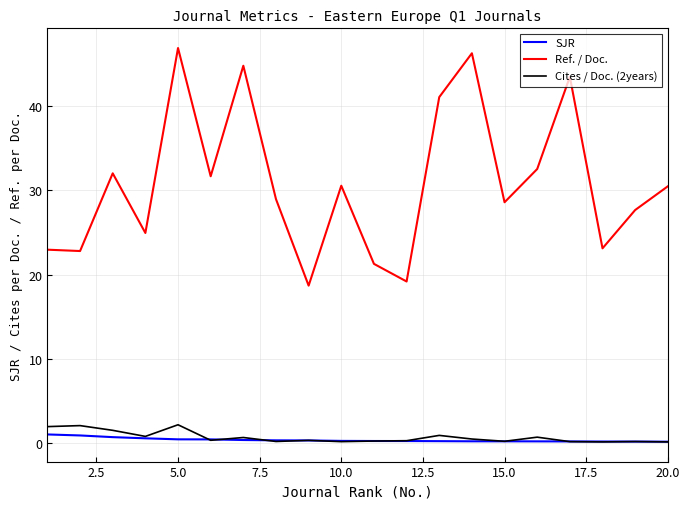

True or false: Ref. / Doc. and Cites / Doc. (2years) intersect in this chart.

False